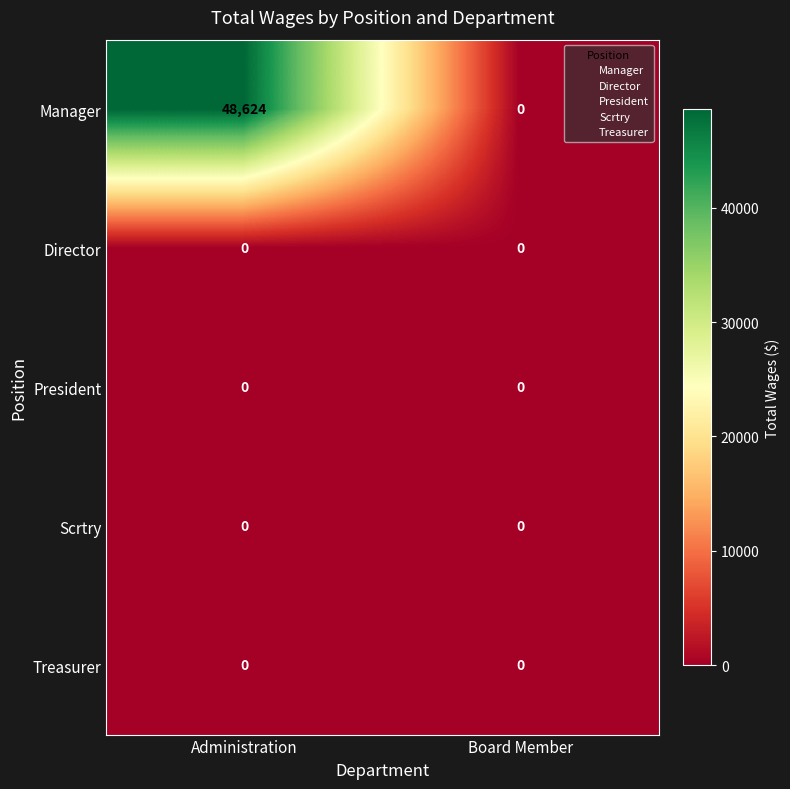

Is it true that Manager equals 0 at Board Member?

True